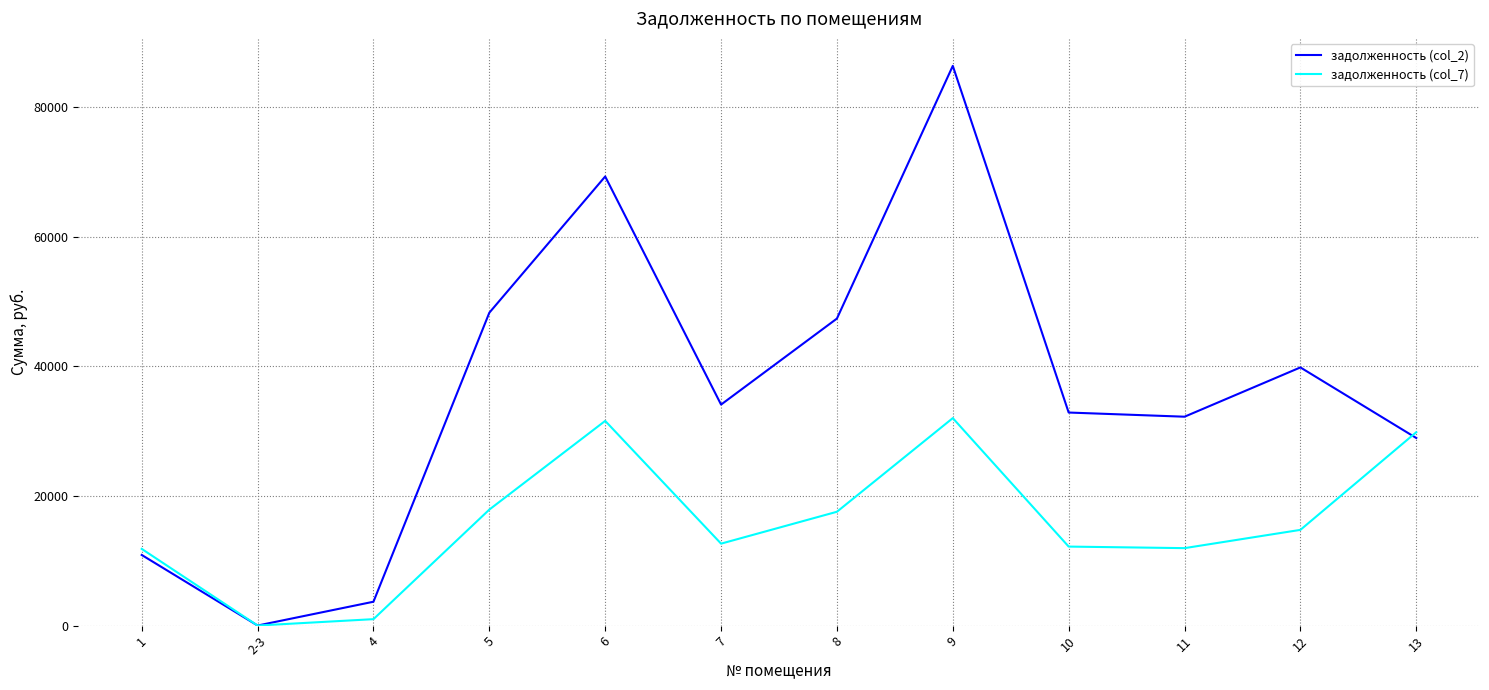

Is this an area chart (filled region under the line)?

No